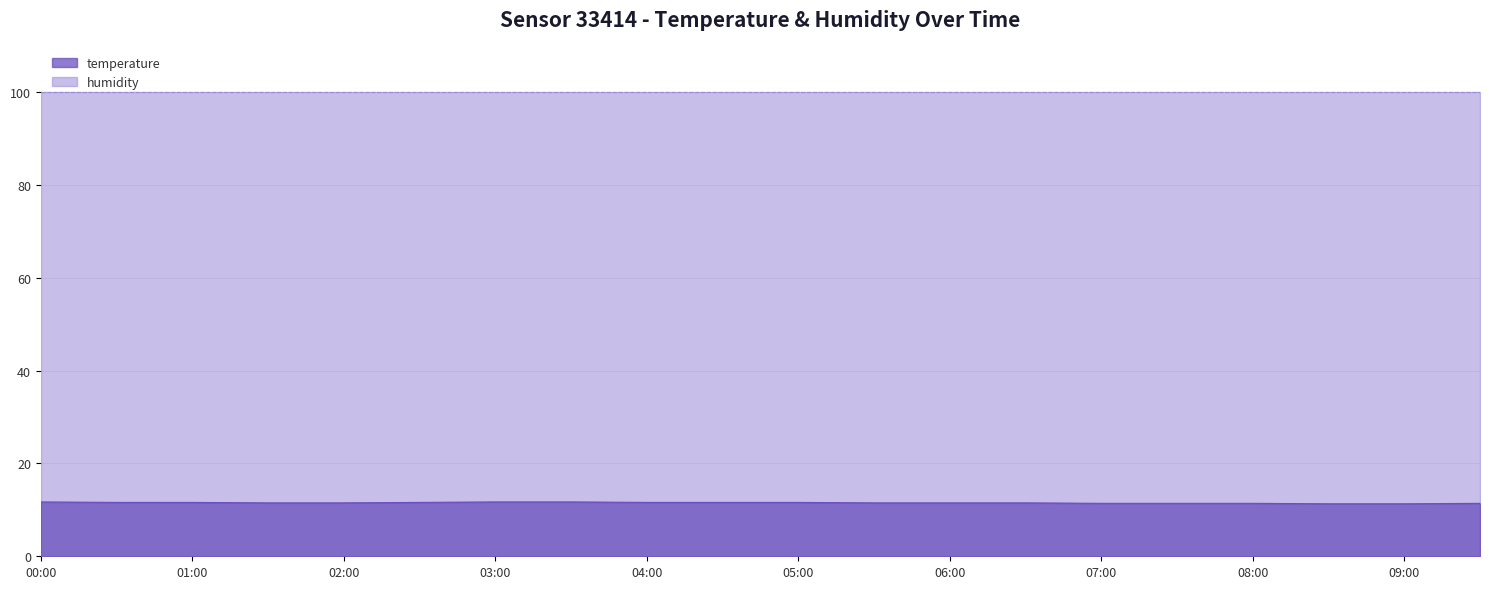

What position from the right is 05:00?

10